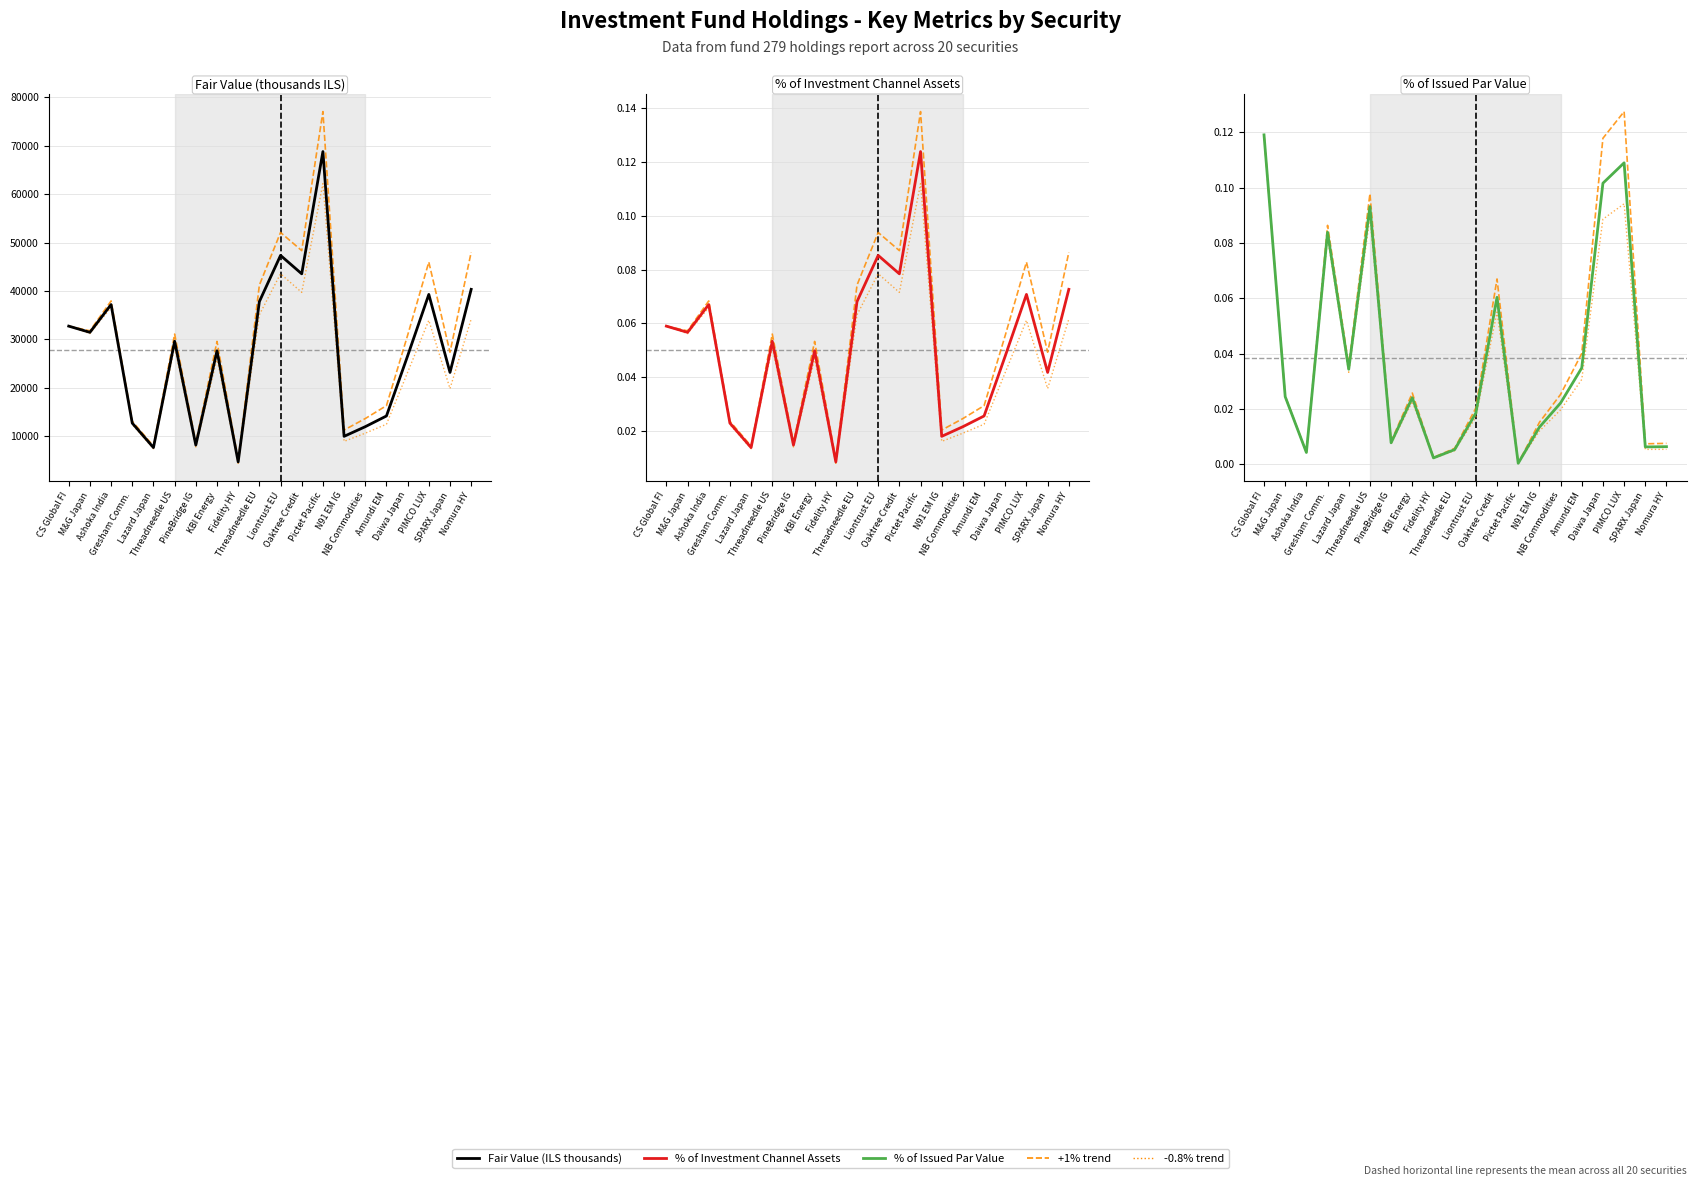

What position from the right is M&G Japan?

19